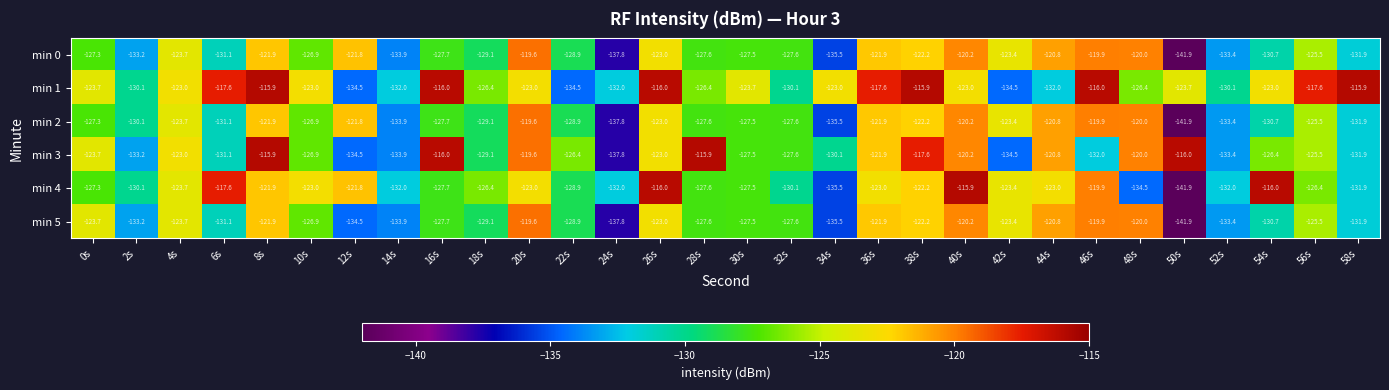

The min 5 series shows -137.8 at 24s. True or false?

True